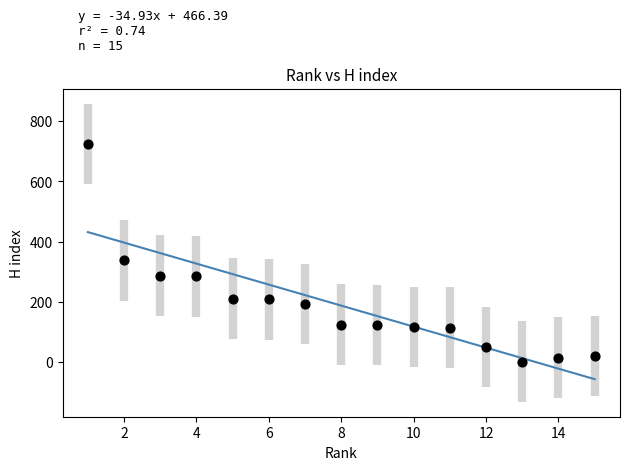

What Y value in the scatter plot is closest to 362?

337